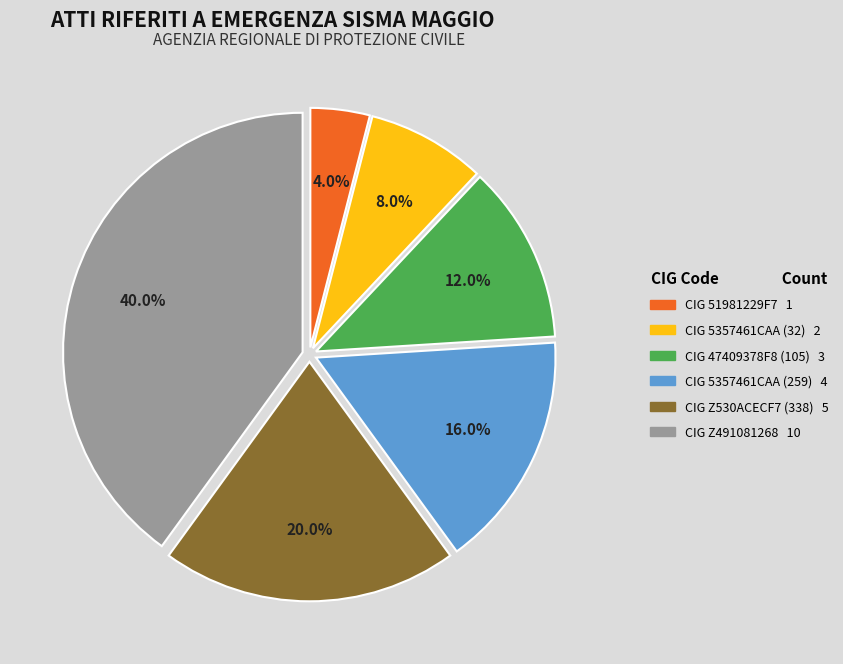

Is there any slice that represents more than half of the pie?

No